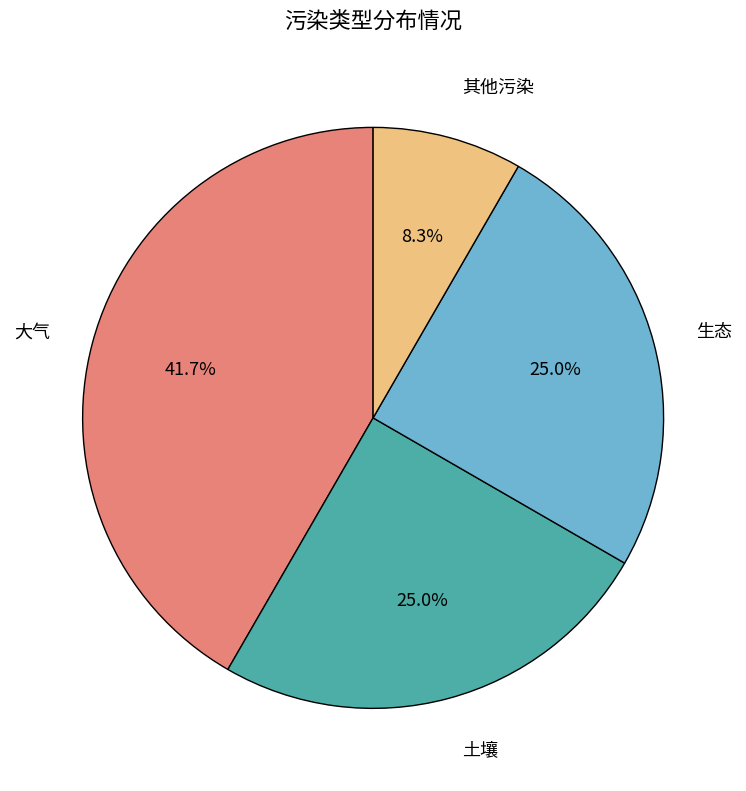

Is there any slice that represents more than half of the pie?

No